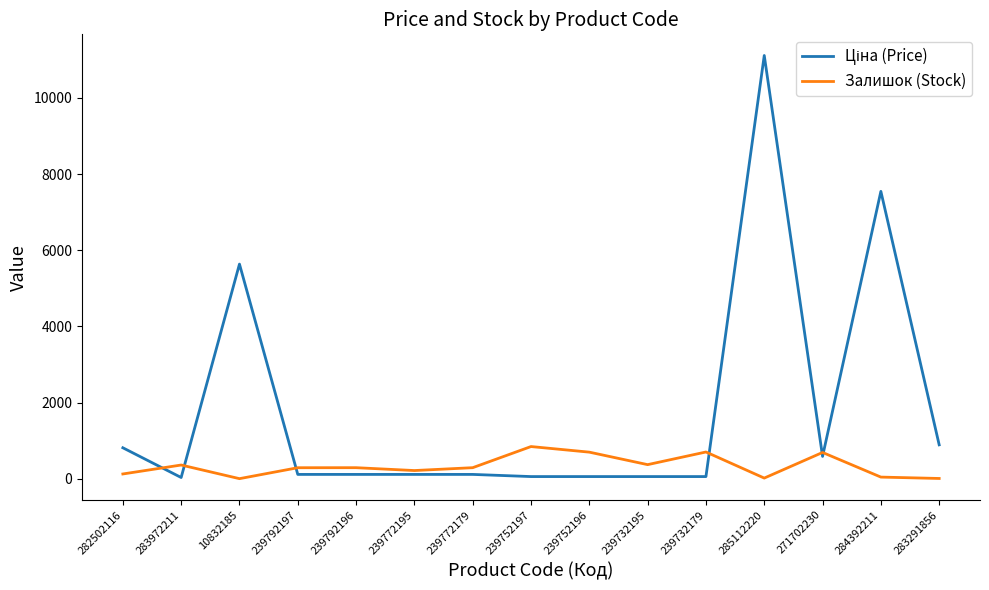

The value of Залишок (Stock) at 239752197 is 845.0. True or false?

True